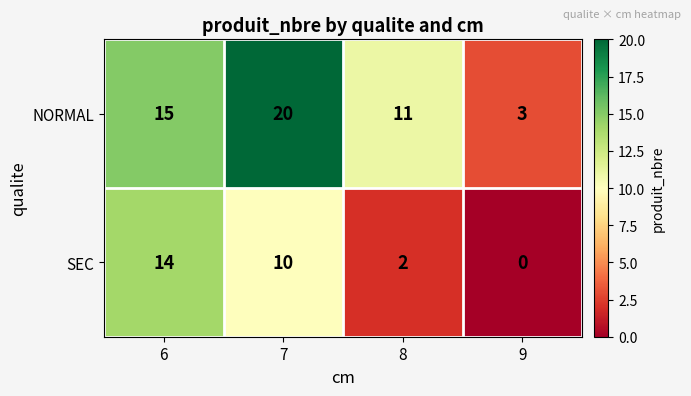

At how many categories does at least one series exceed 16?

1